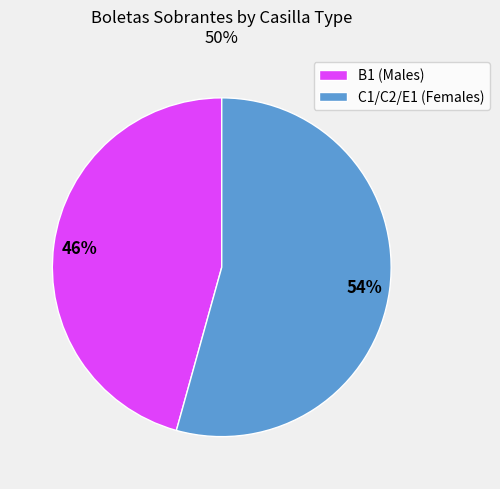

Approximately how many times larger is the value at C1/C2/E1 (Females) compared to B1 (Males)?

1.2